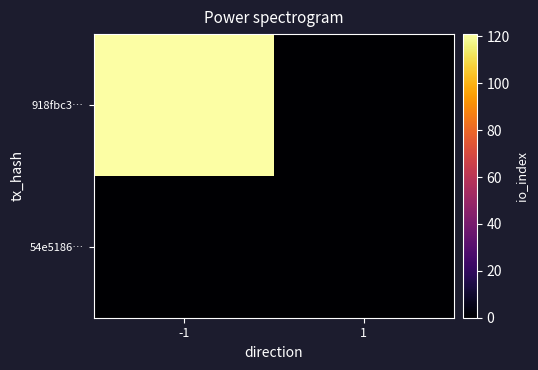

Reading left to right, what are all the values shown in this chart?

918fbc3…: -1=121	1=0
54e5186…: -1=0	1=0